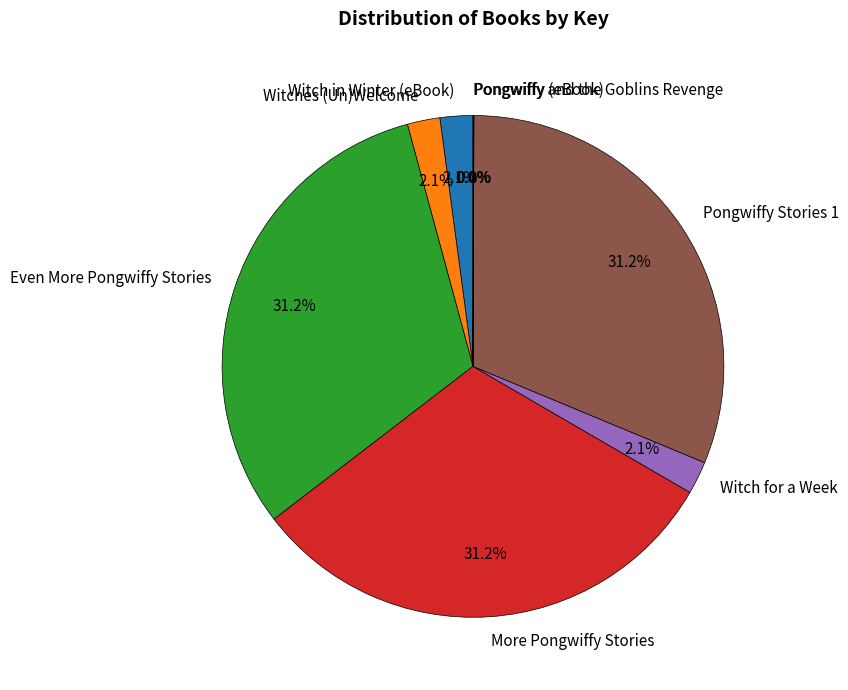

Does any single category account for the majority?

No